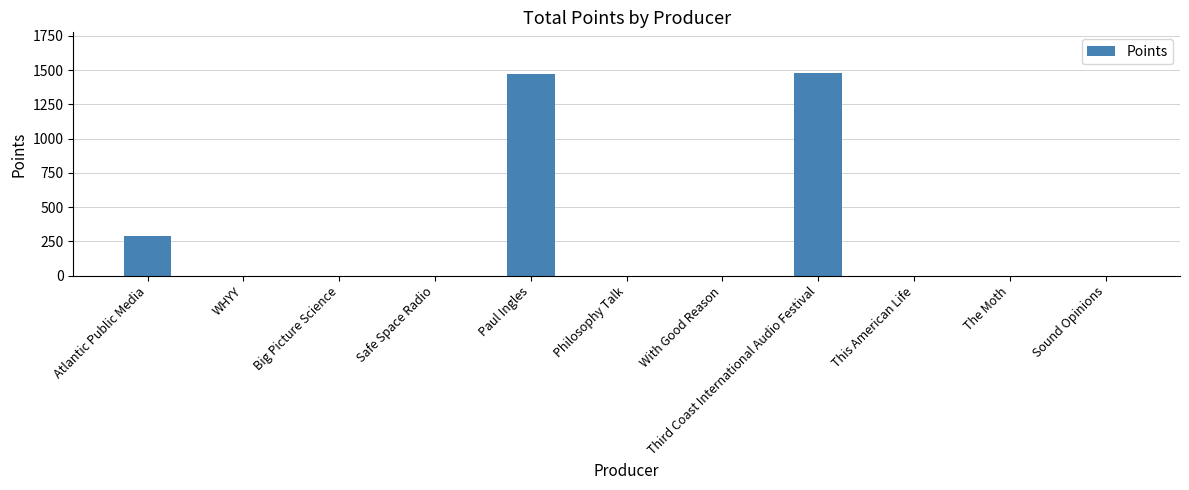

At which label is the value closest to 740?

Atlantic Public Media